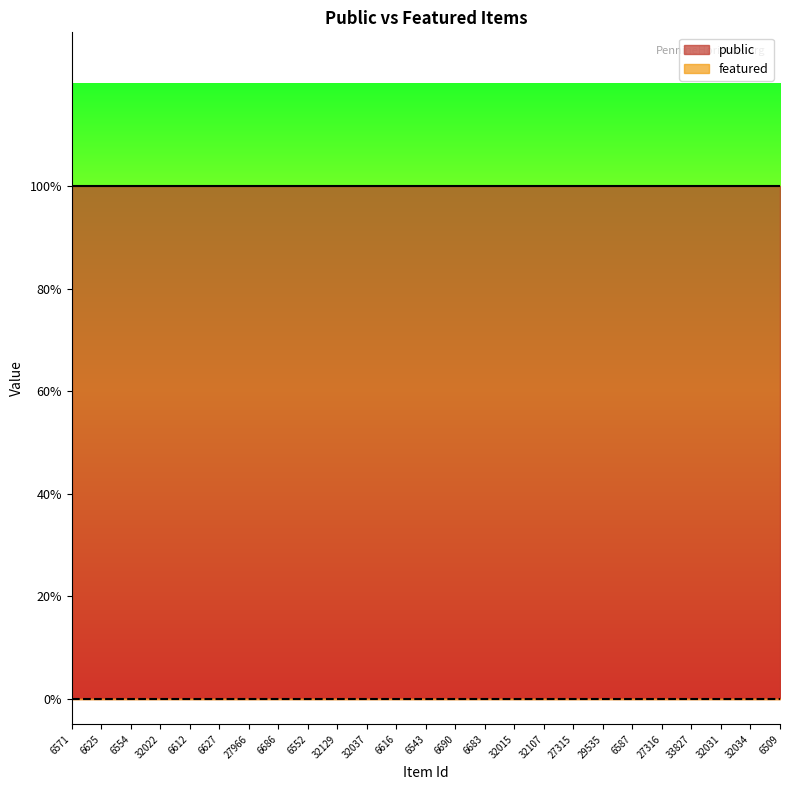

True or false: public has more than 0 interior local peaks.

False